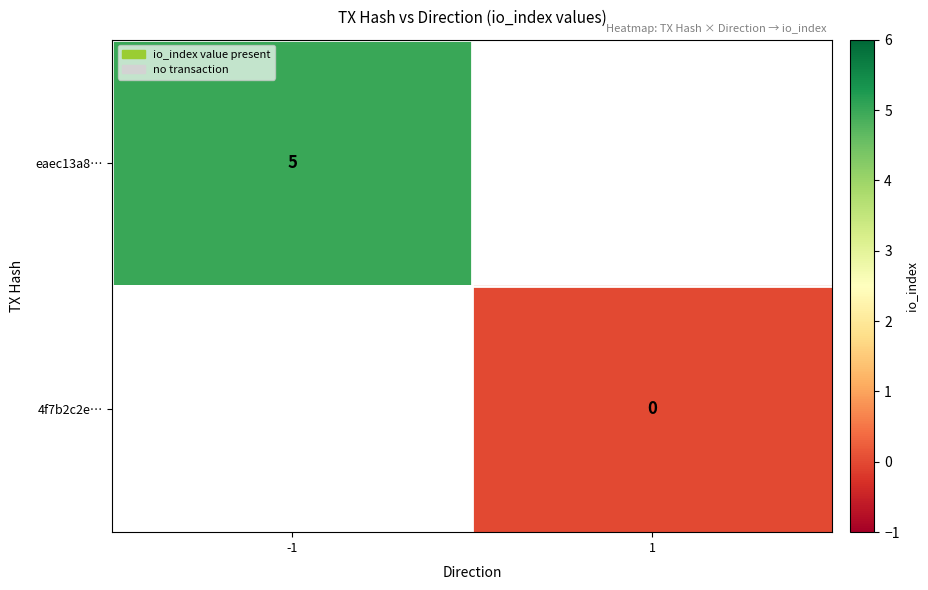

Is the value of eaec13a8… at -1 greater than the value of 4f7b2c2e… at 1?

Yes